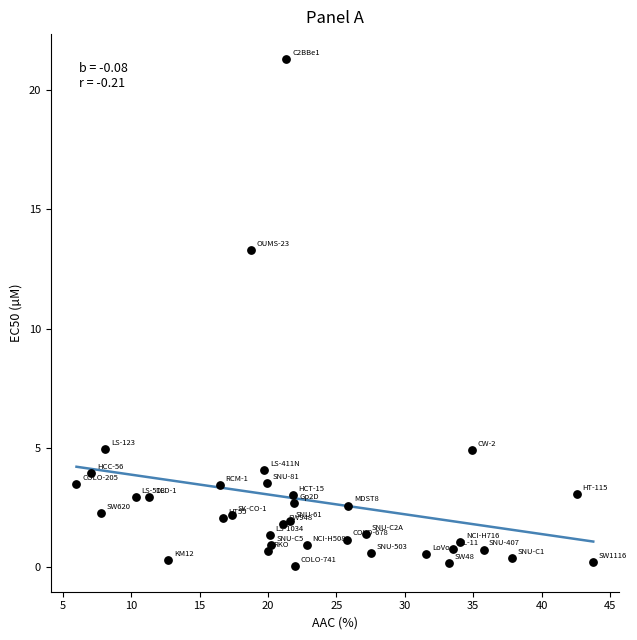

What is the range of X values (max minus min)?

37.8